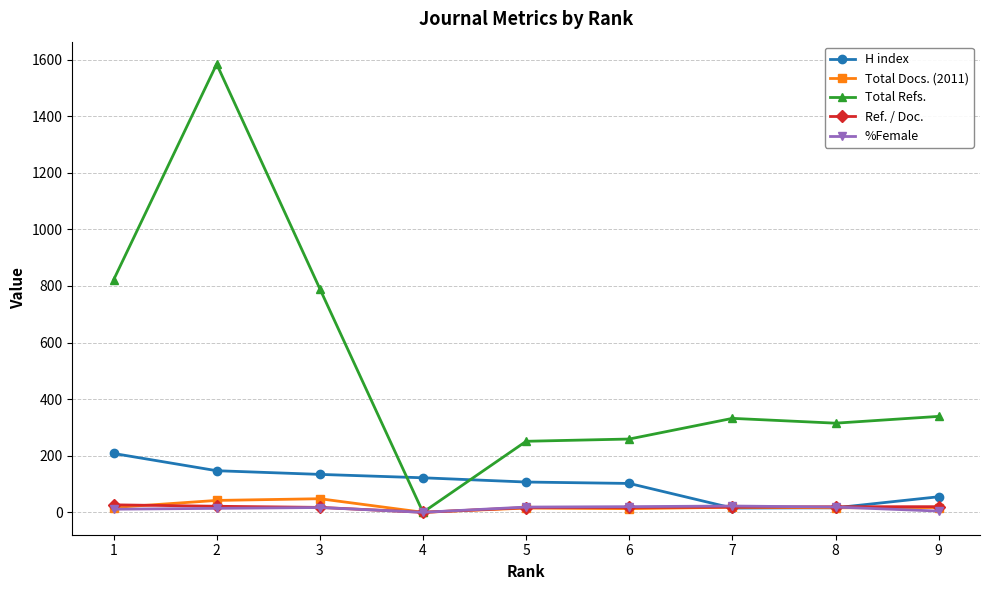

True or false: Ref. / Doc. has a value of 19.9 at 9.

True